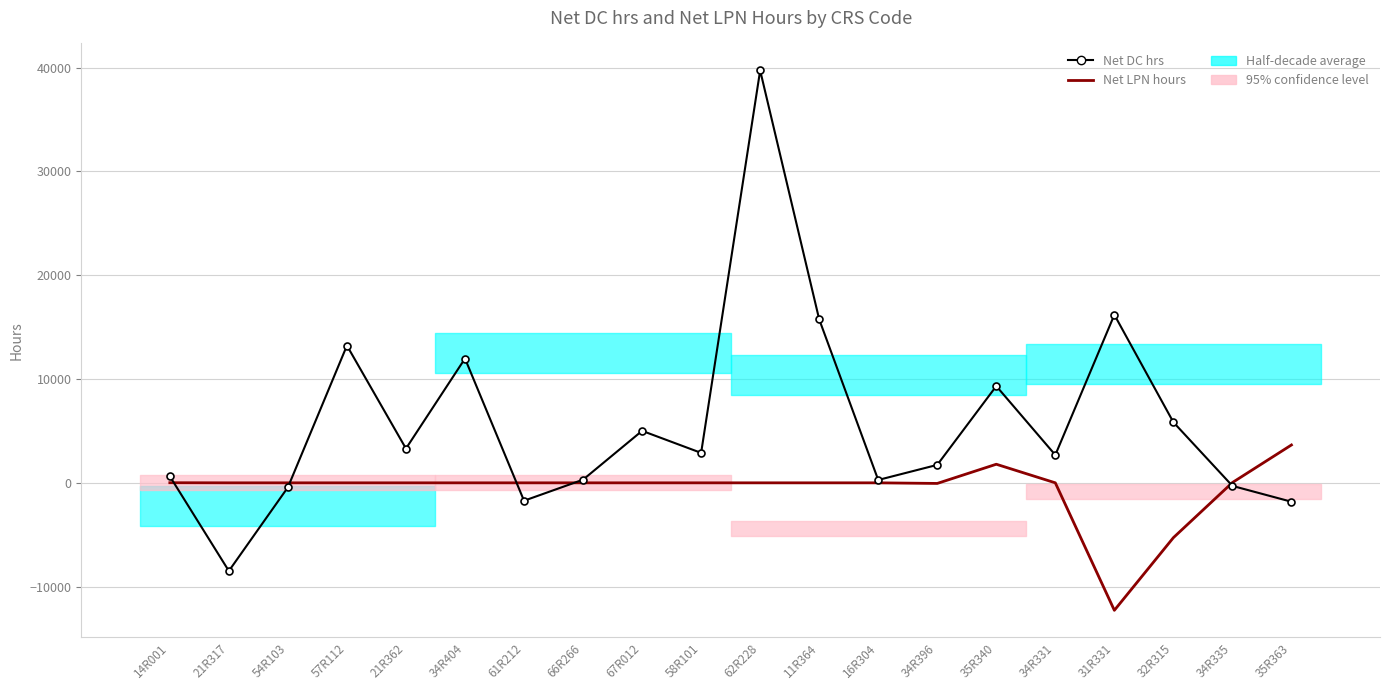

Between 35R340 and 35R363, which series saw the biggest shift?

Net DC hrs